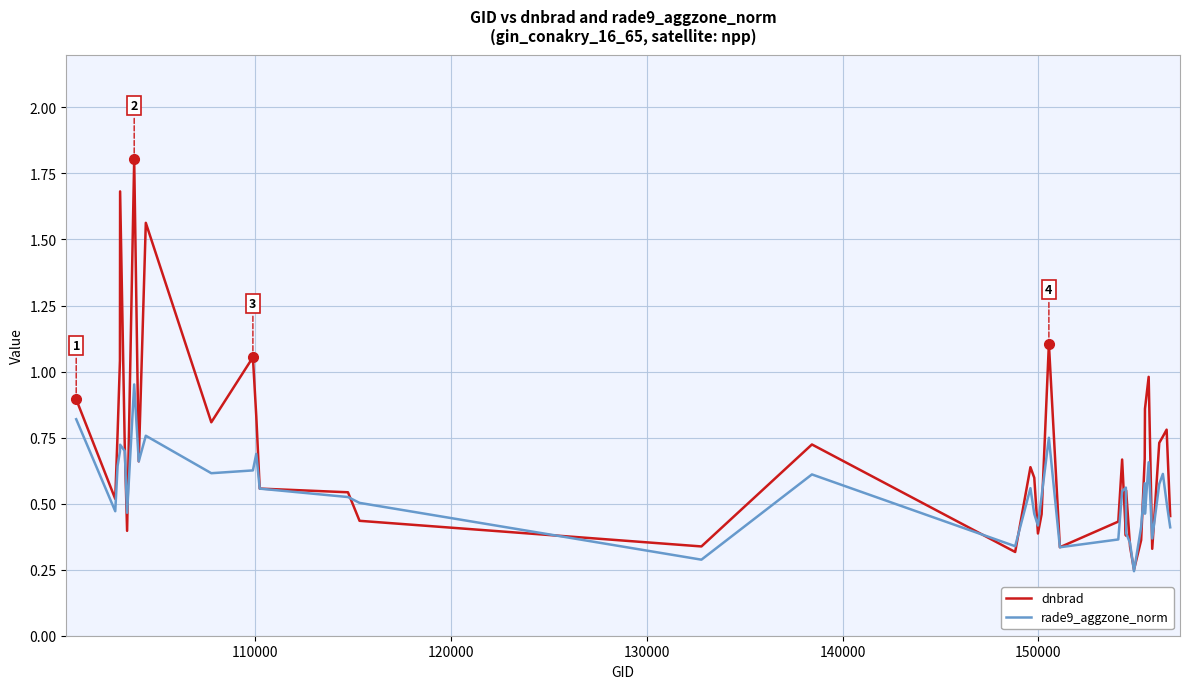

Which series has the largest total across all categories?

dnbrad